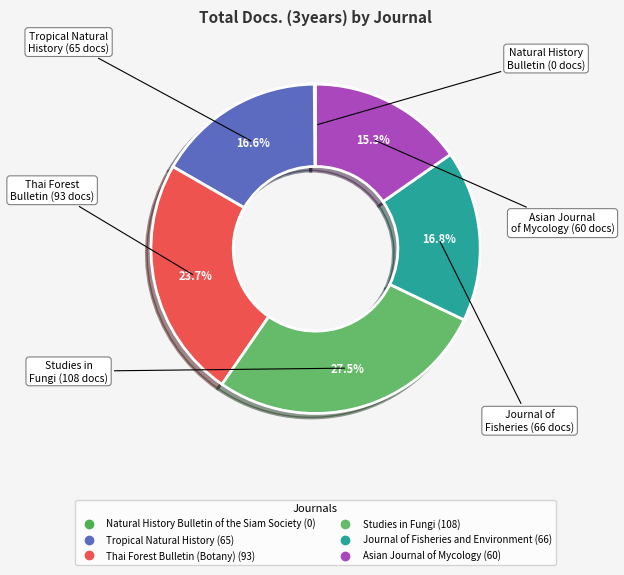

How many slices are in this pie chart?

6